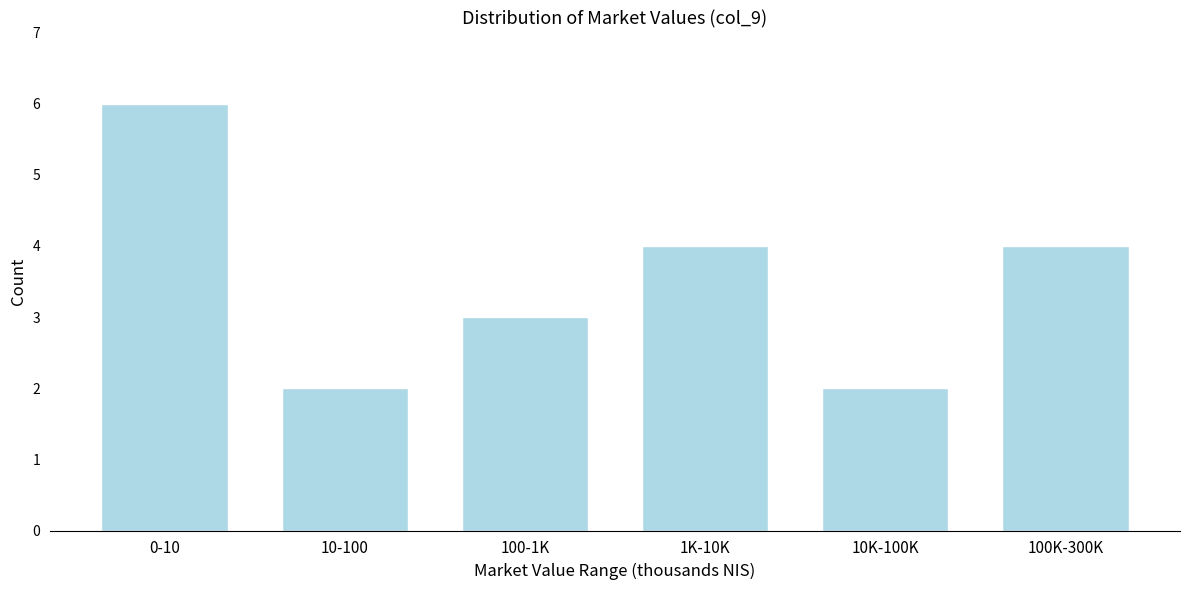

Reading right to left, transcribe all the data shown in this chart.

4	2	4	3	2	6